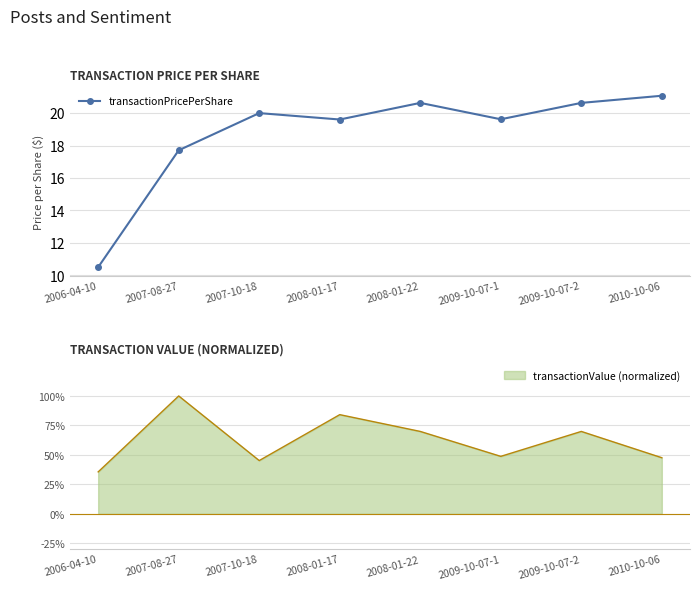

Count the number of categories in the chart.

8